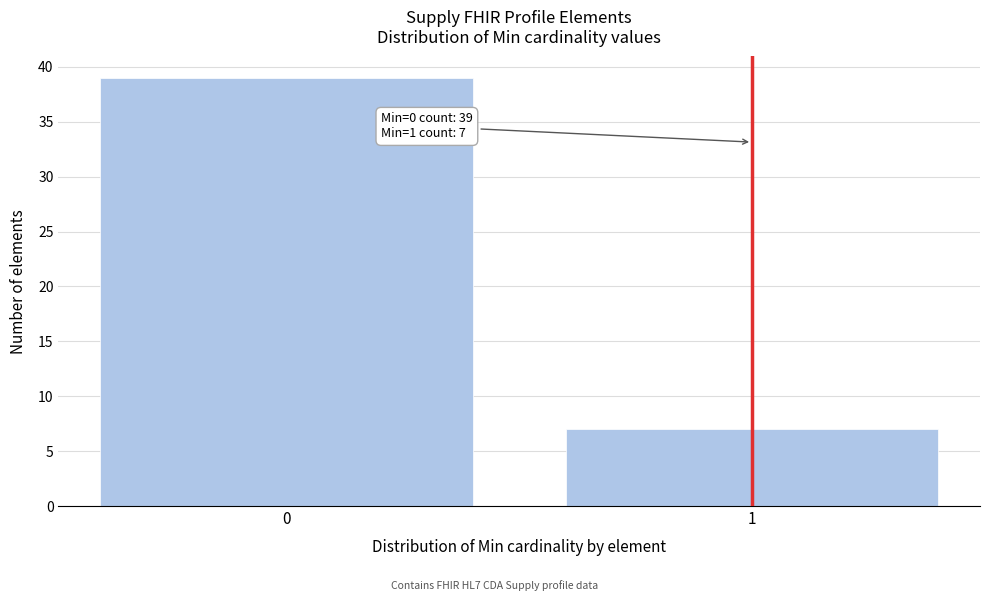

Reading right to left, transcribe all the data shown in this chart.

7	39